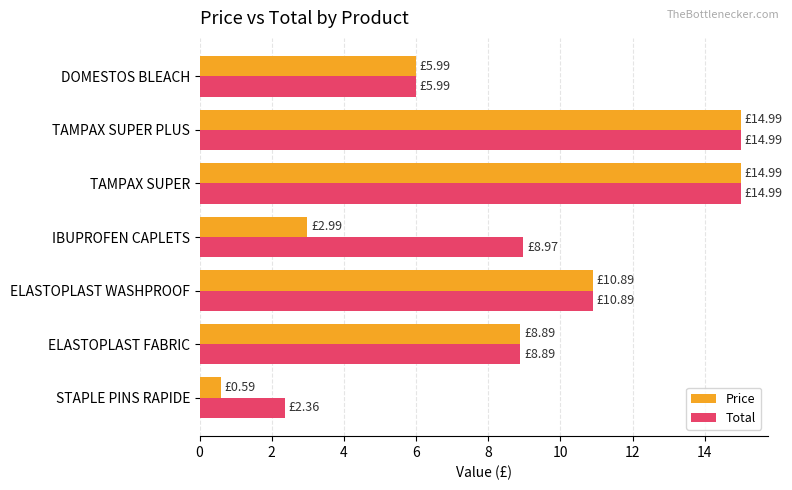

Which series has the largest total across all categories?

Total